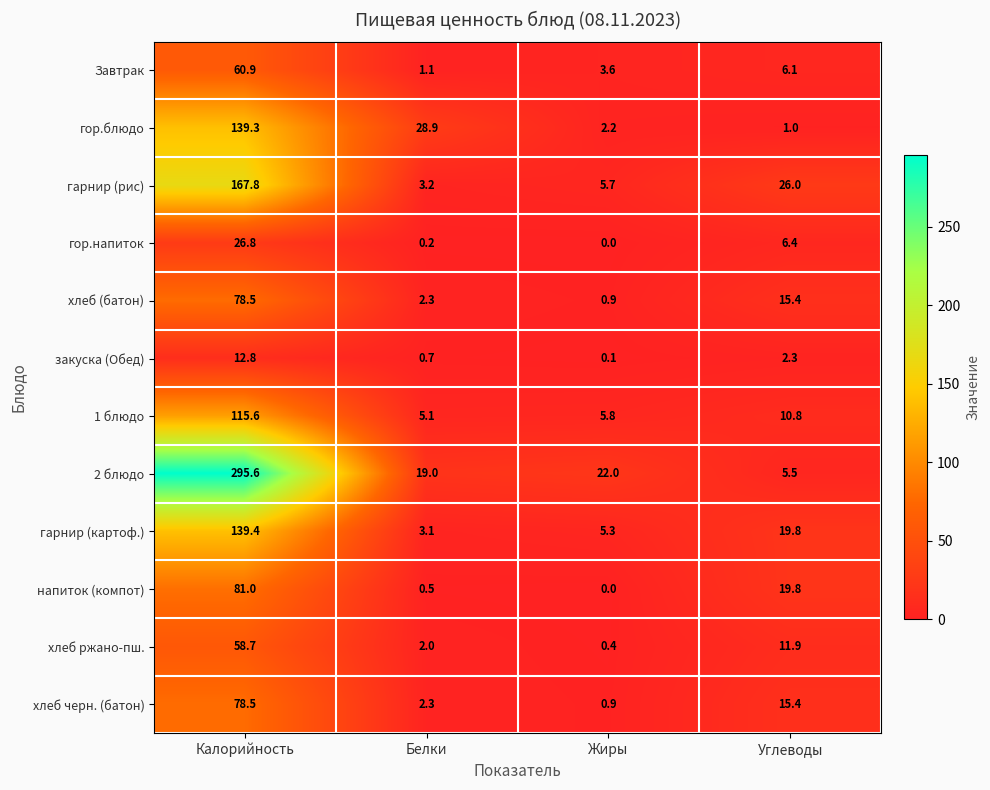

Read the 2 блюдо value at Калорийность.

295.6